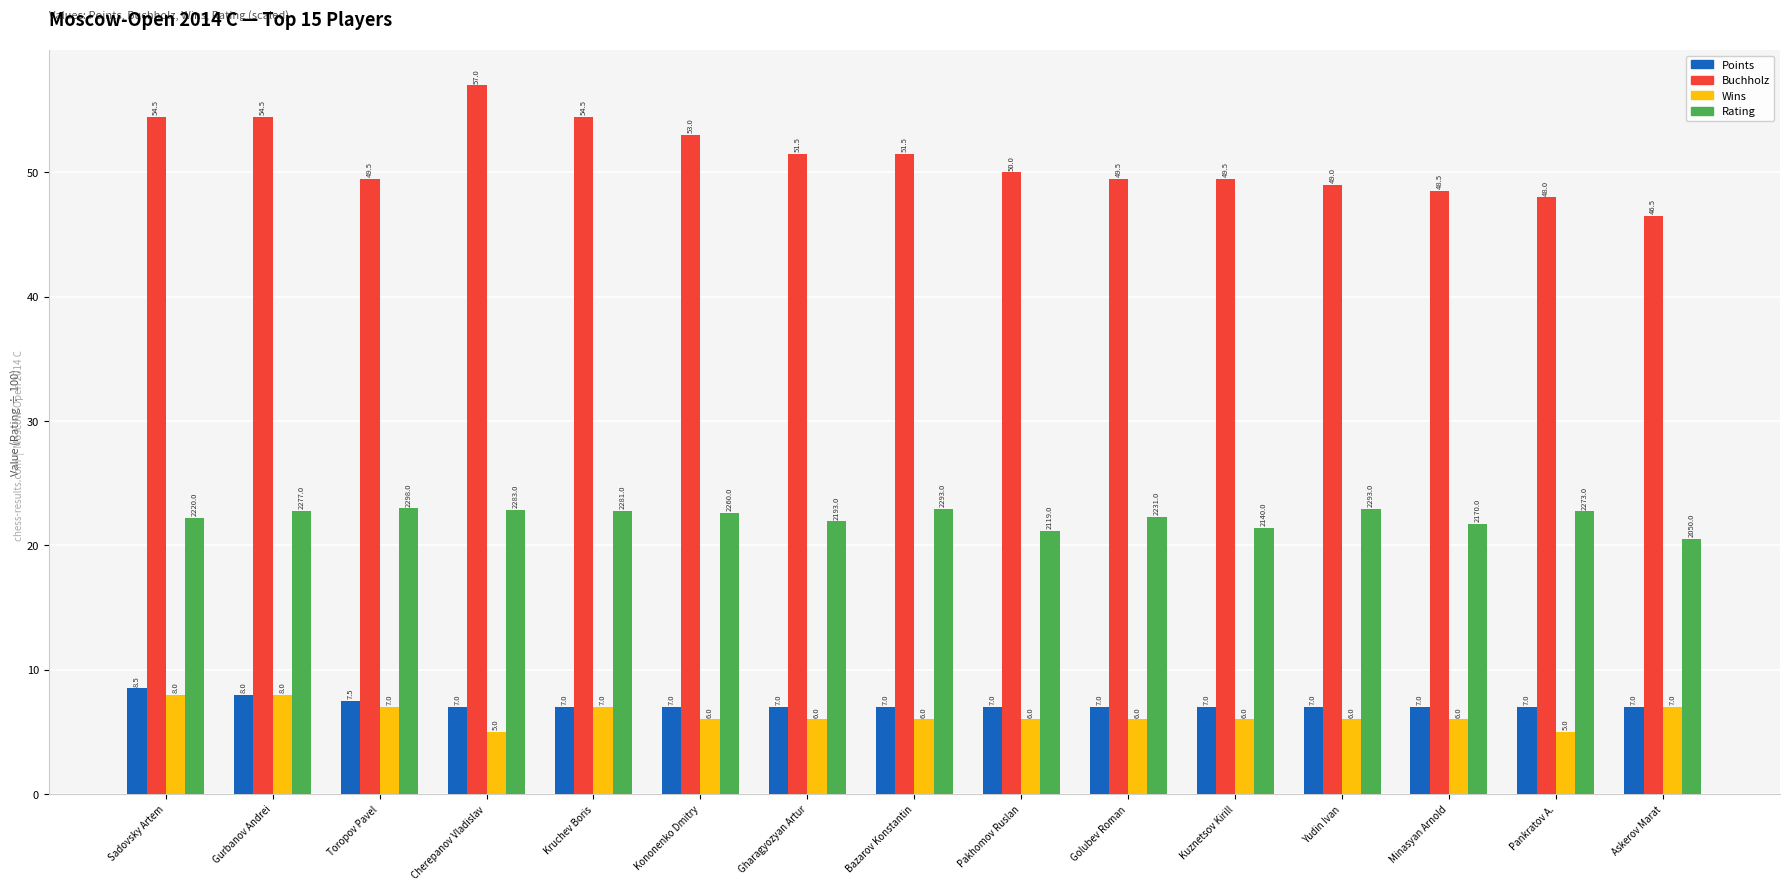

Read the Wins value at Pankratov A..

5.0